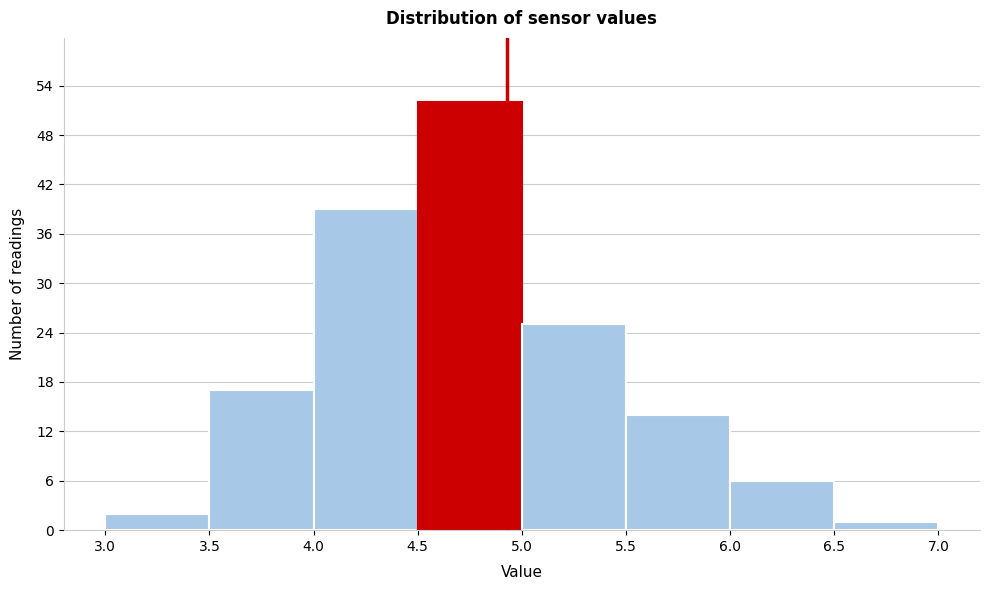

How tall is the bar that spans 4.5 to 5.0 on the x-axis? The values are not printed on the chart, so give them approximately, as read against the axis.

52